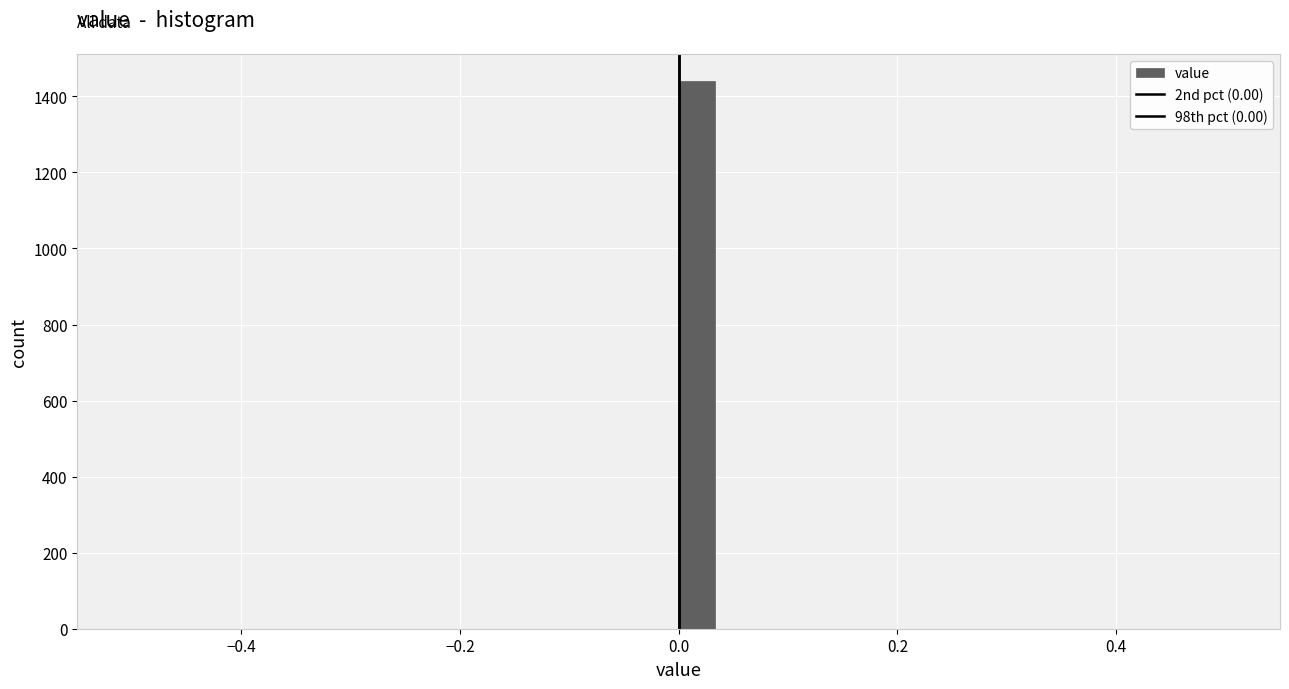

Around what value on the x-axis is the tallest bar? Give the approximate position of its centre, as read against the axis.

0.02